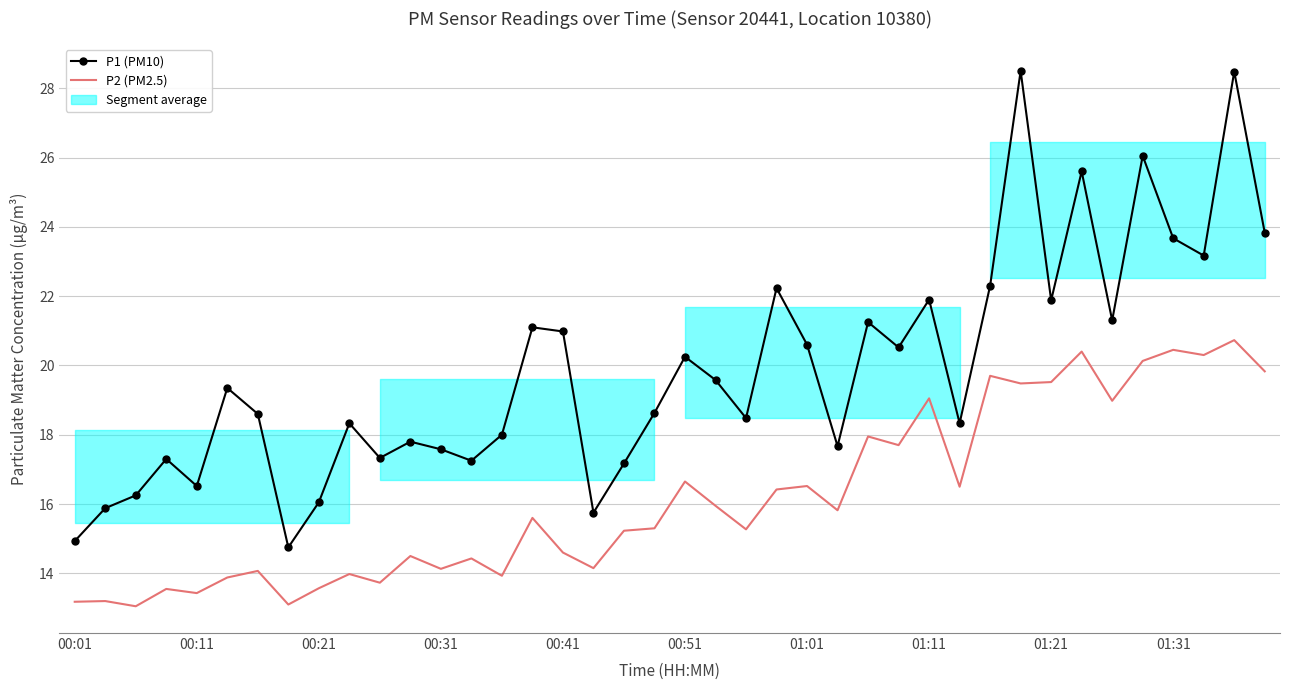

How many values in the P2 (PM2.5) series exceed 15?

23